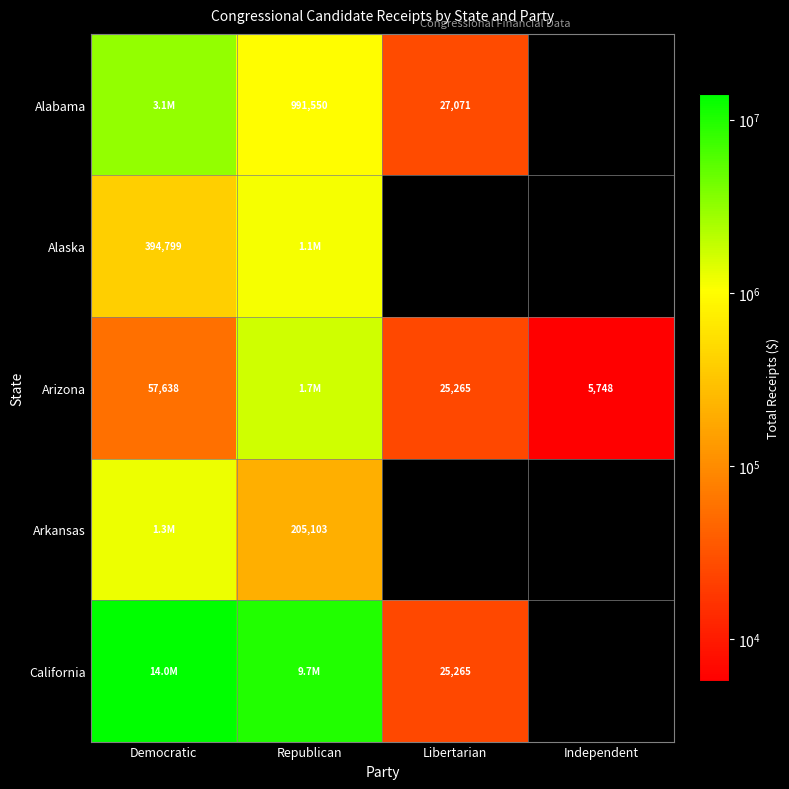

What is the difference between the maximum and minimum values in the Arizona series?

1662452